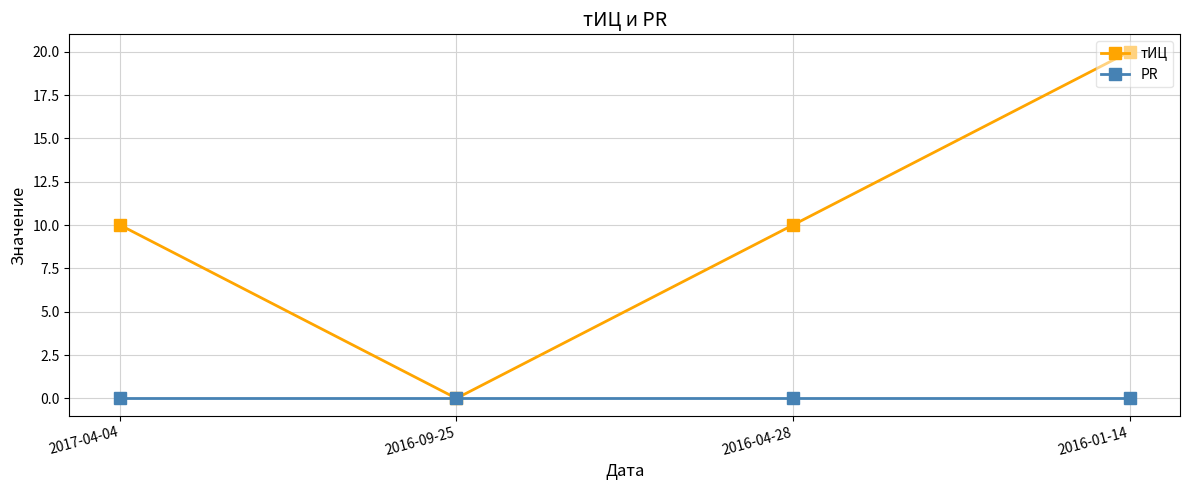

Reading left to right, extract all data points from this chart.

тИЦ: 10	0	10	20
PR: 0	0	0	0